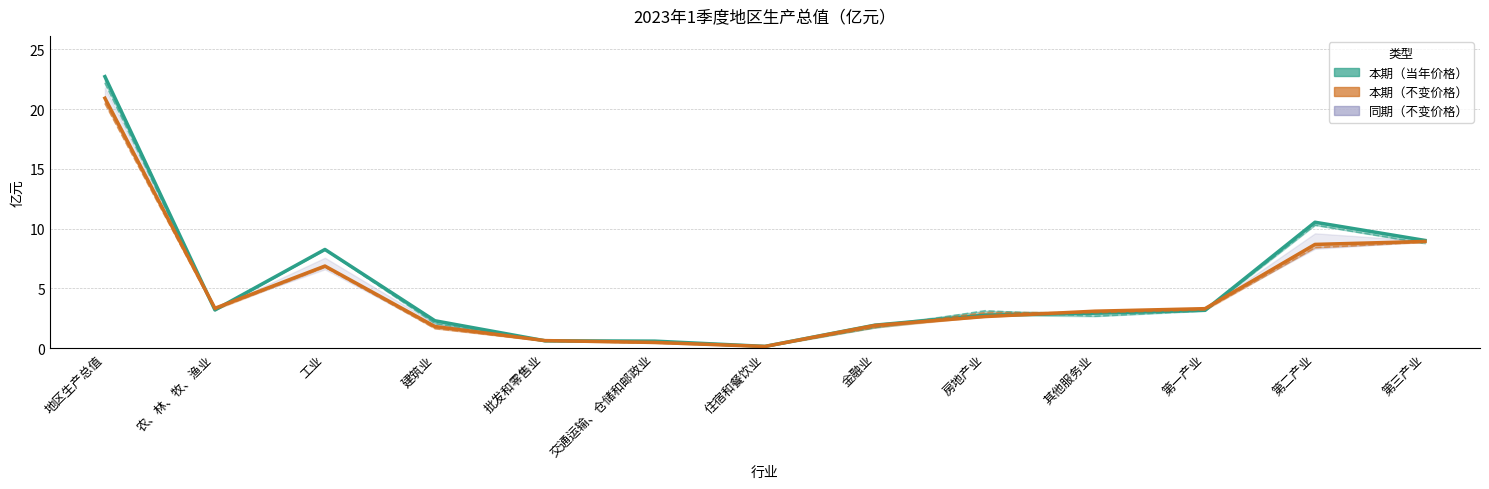

Is this an area chart (filled region under the line)?

No